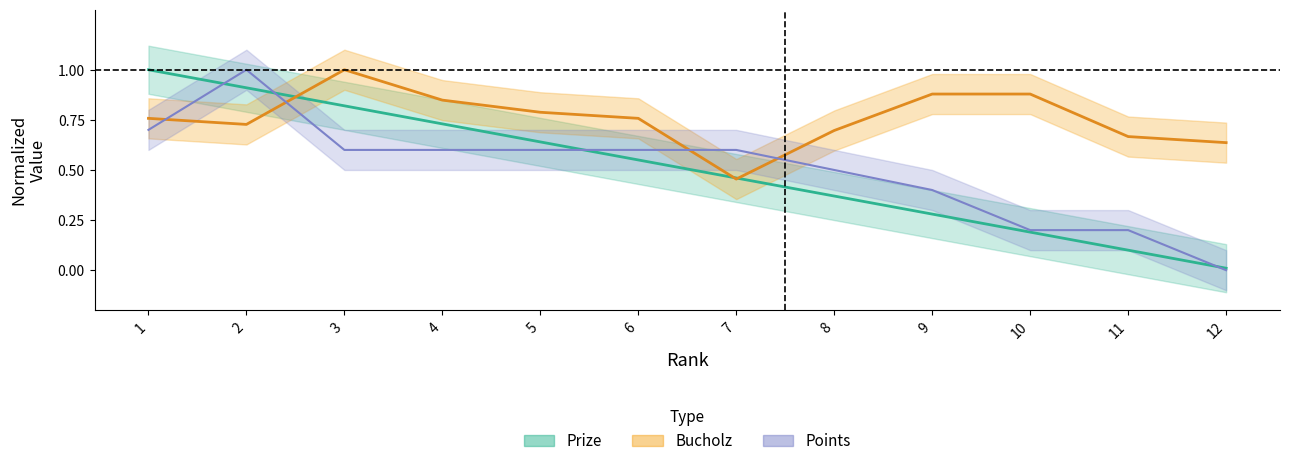

What is the highest value of the Bucholz series?

1.0